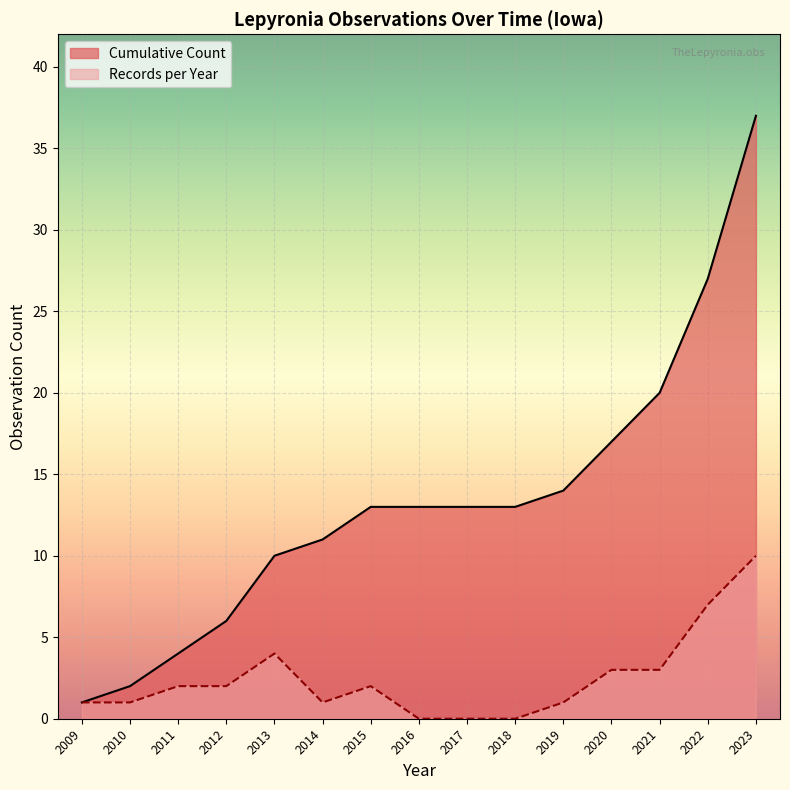

True or false: Cumulative Count and Records per Year cross at least once.

False